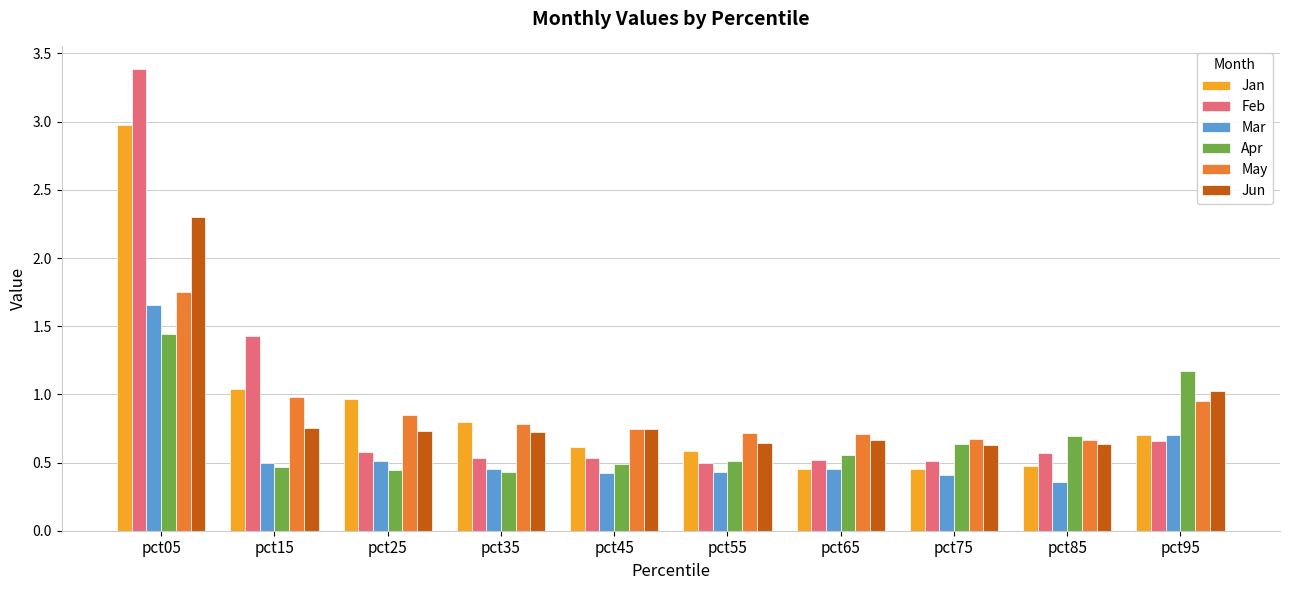

Which category has the lowest value across all series?

pct85